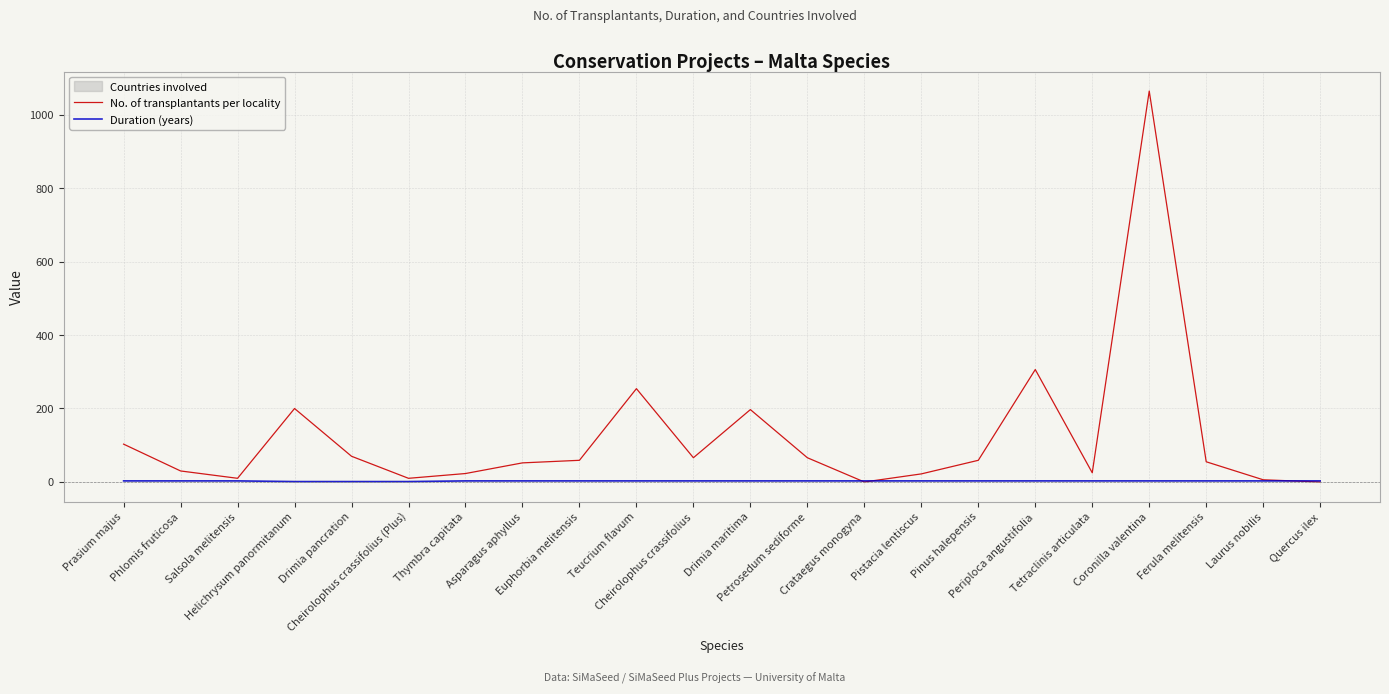

Is the value of Duration (years) at Ferula melitensis greater than the value of No. of transplantants per locality at Euphorbia melitensis?

No